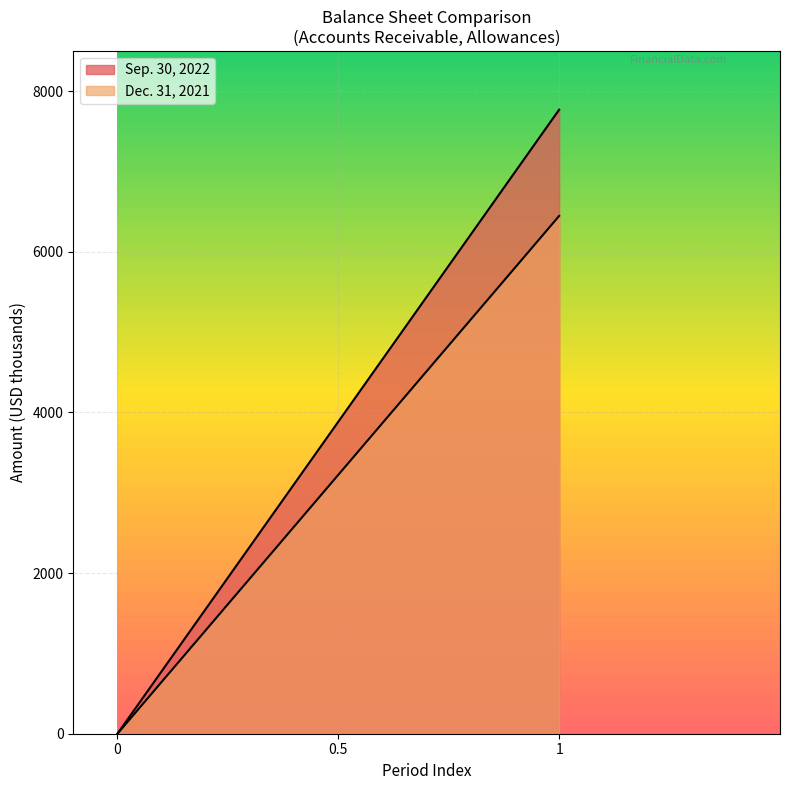

Which series has the largest total across all categories?

Sep. 30, 2022